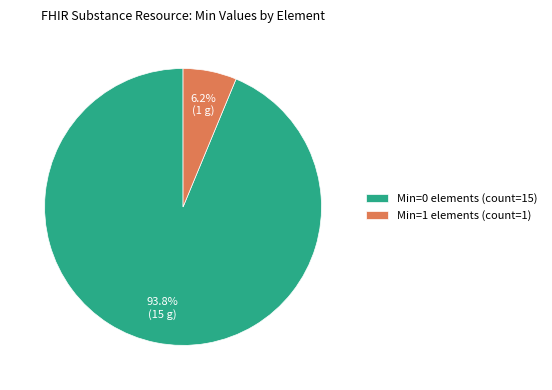

What is the smallest slice in the pie chart?

Min=1 elements (count=1)